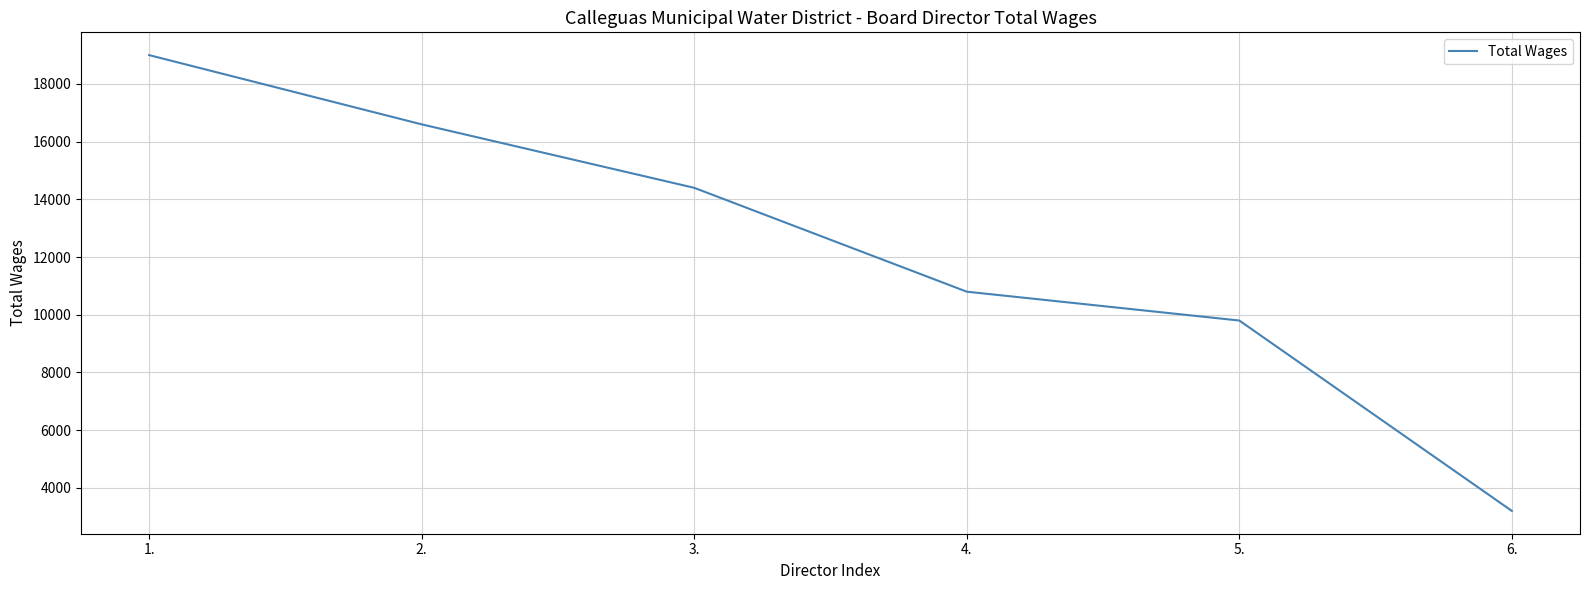

True or false: there are more than 1 points higher than both neighbors.

False